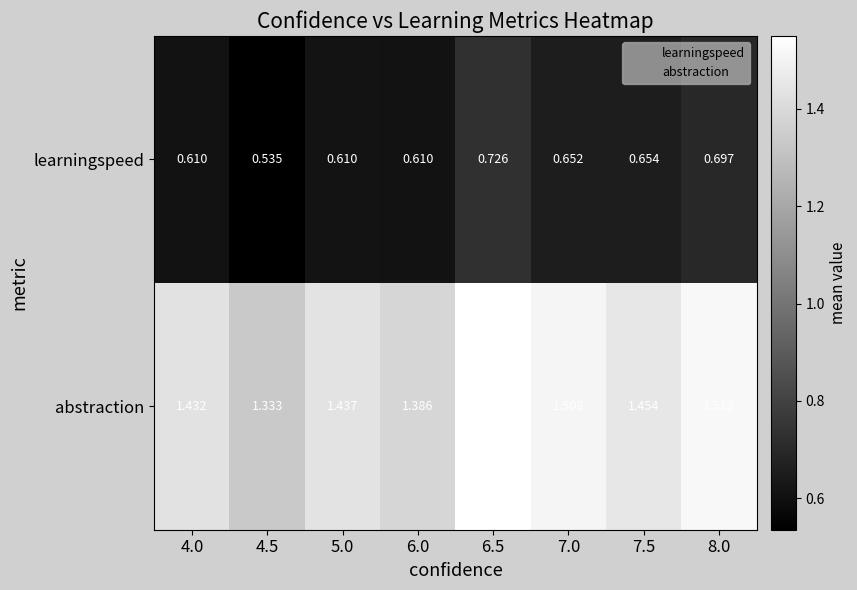

How many categories are shown in the chart?

8